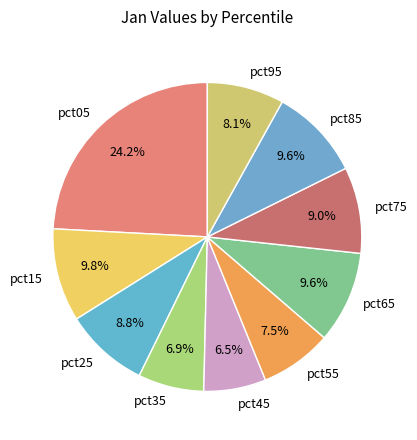

What percentage do pct35 and pct25 together represent?

15.7%